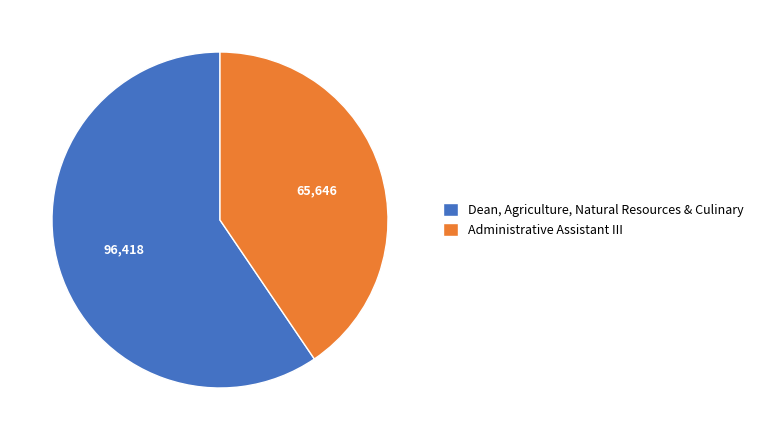

Which slice represents more than half of the pie?

Dean, Agriculture, Natural Resources & Culinary